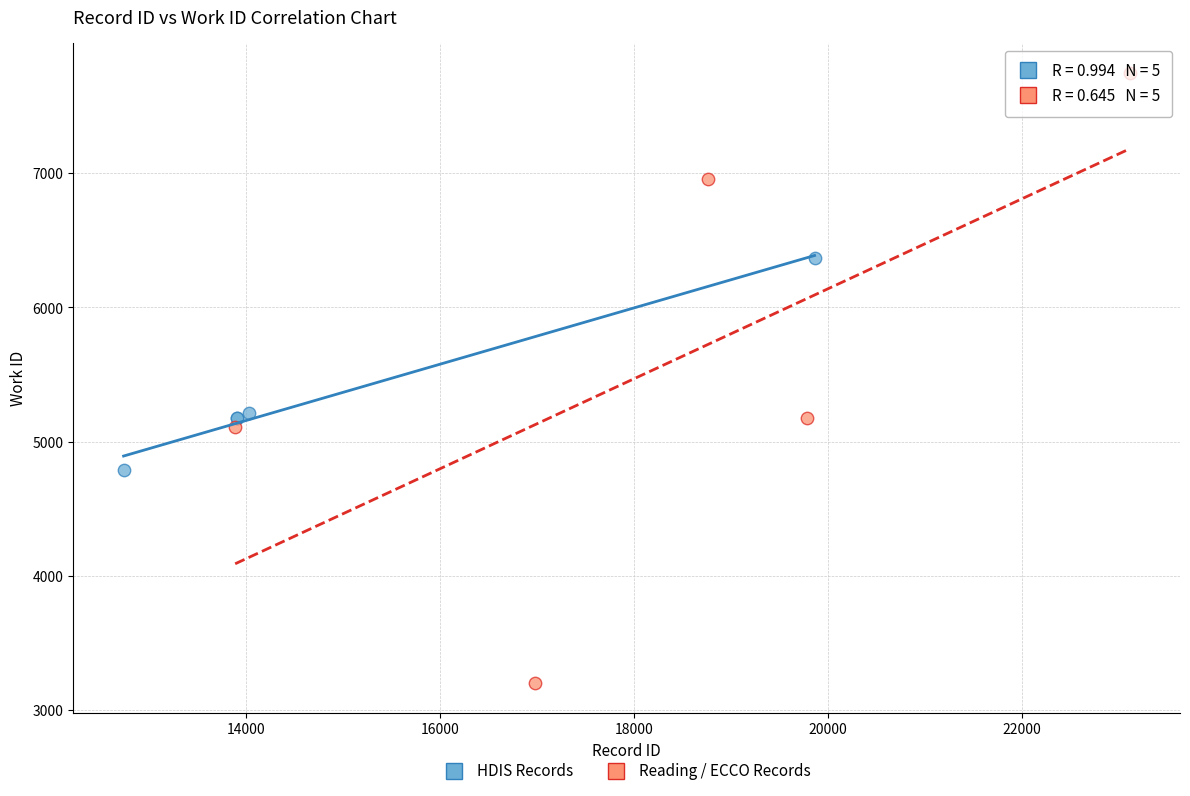

What are all the series names shown in the legend?

HDIS Records, Reading / ECCO Records